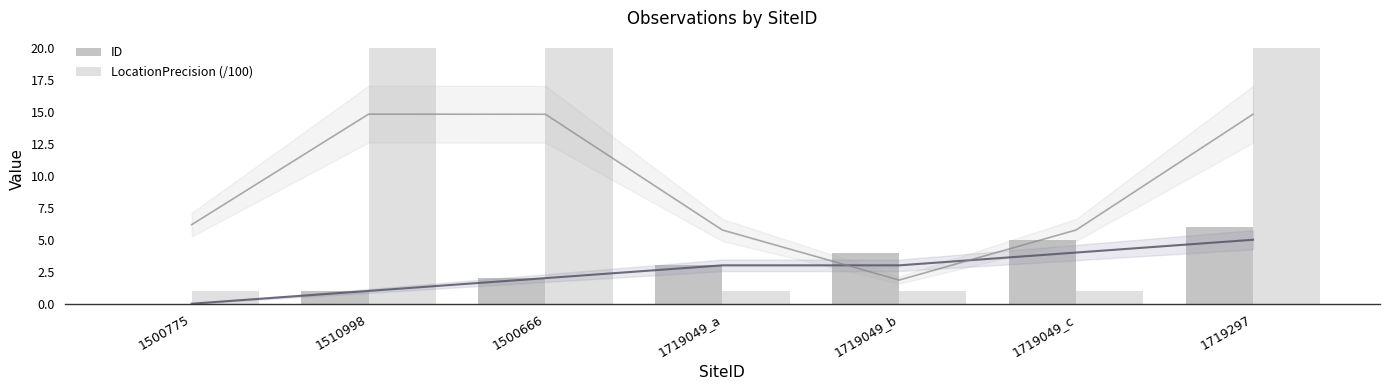

Does the chart contain stacked bars?

No